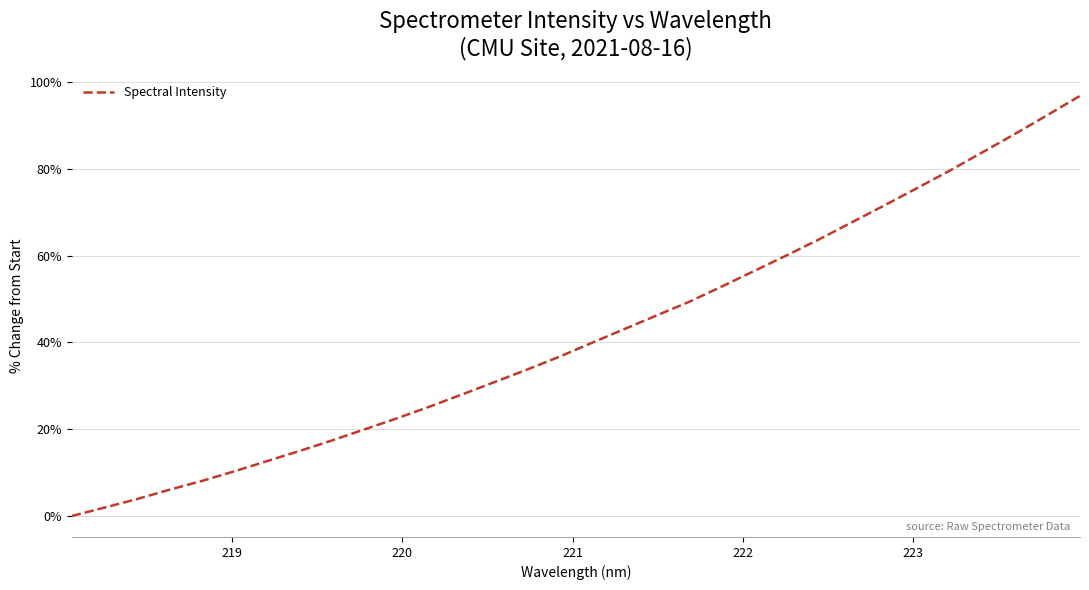

What is the difference between the maximum and minimum values?

96.8